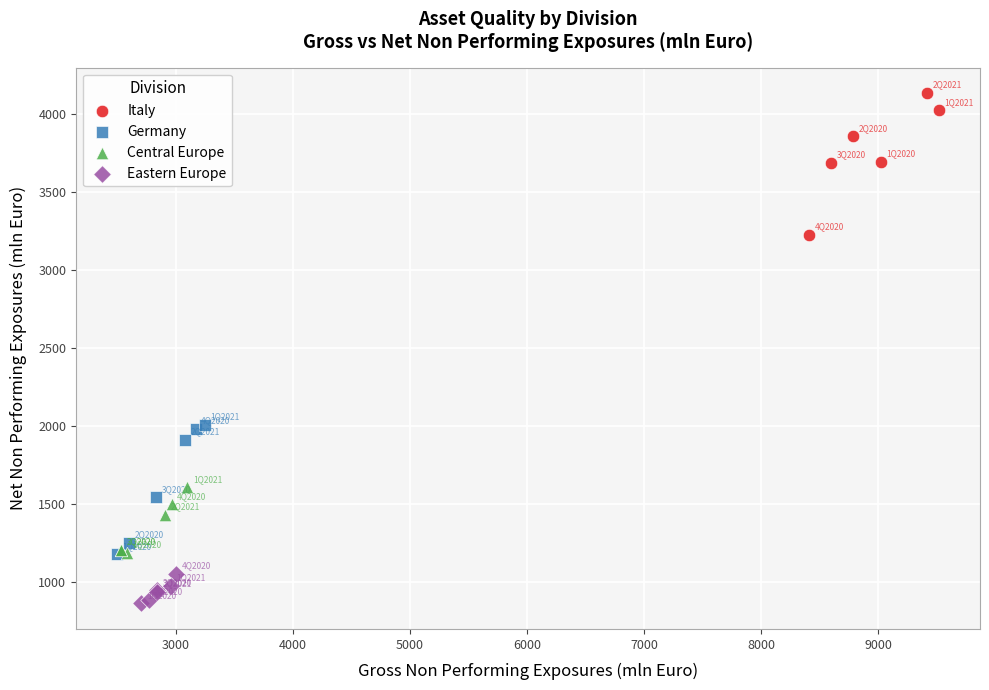

Which series has the largest Y range (max minus min)?

Italy